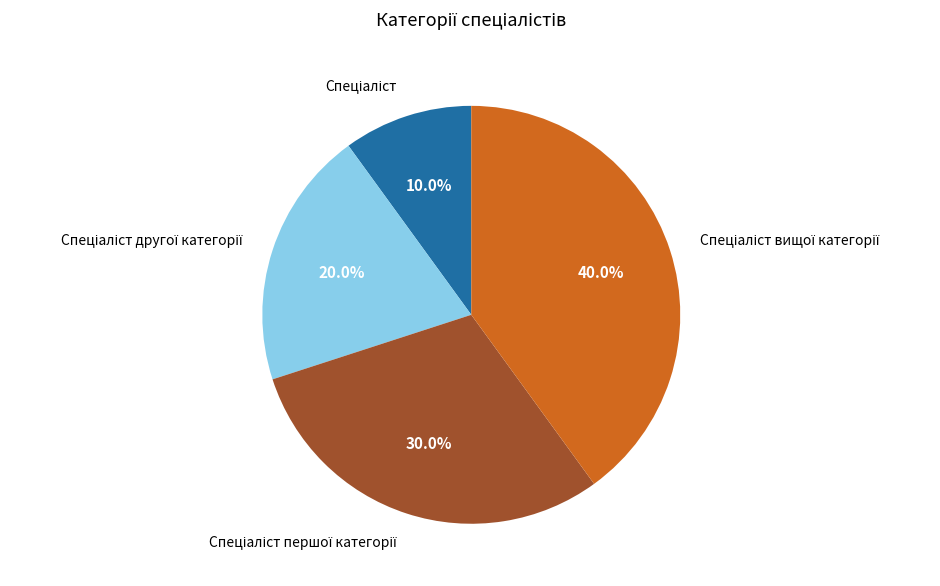

Count the number of slices in the pie.

4